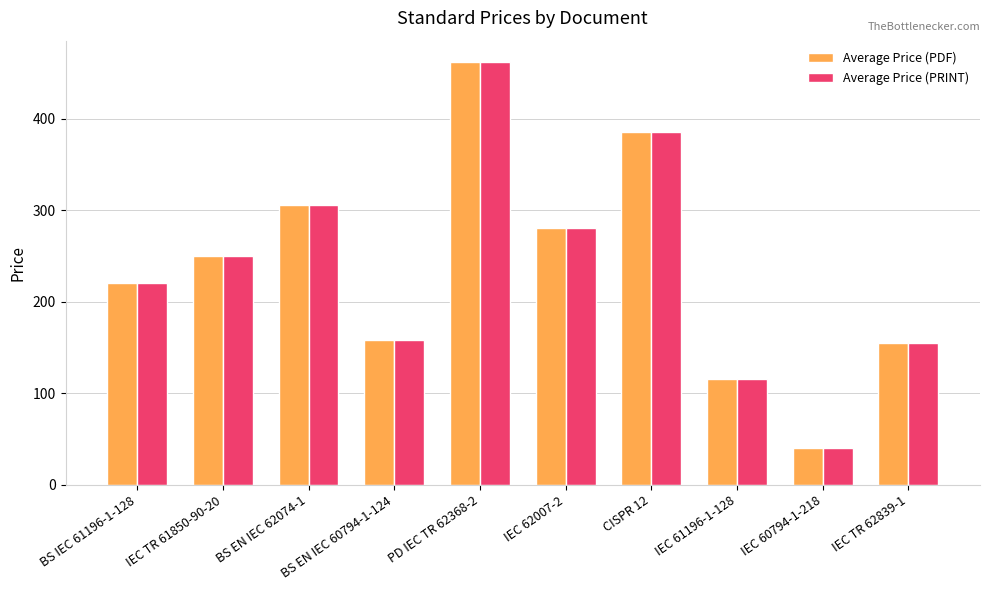

Is it true that Average Price (PRINT) equals 158 at BS EN IEC 60794-1-124?

True